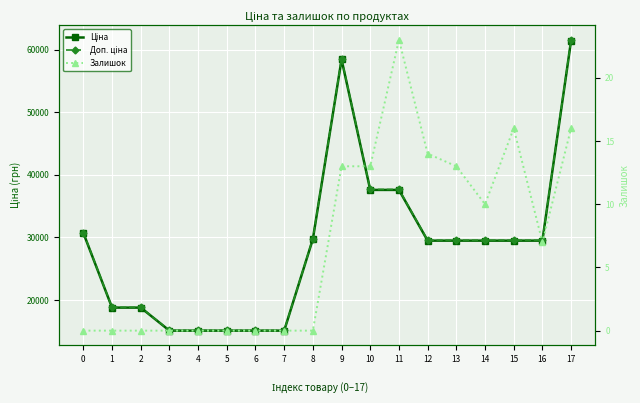

True or false: Залишок and Ціна cross at least once.

False